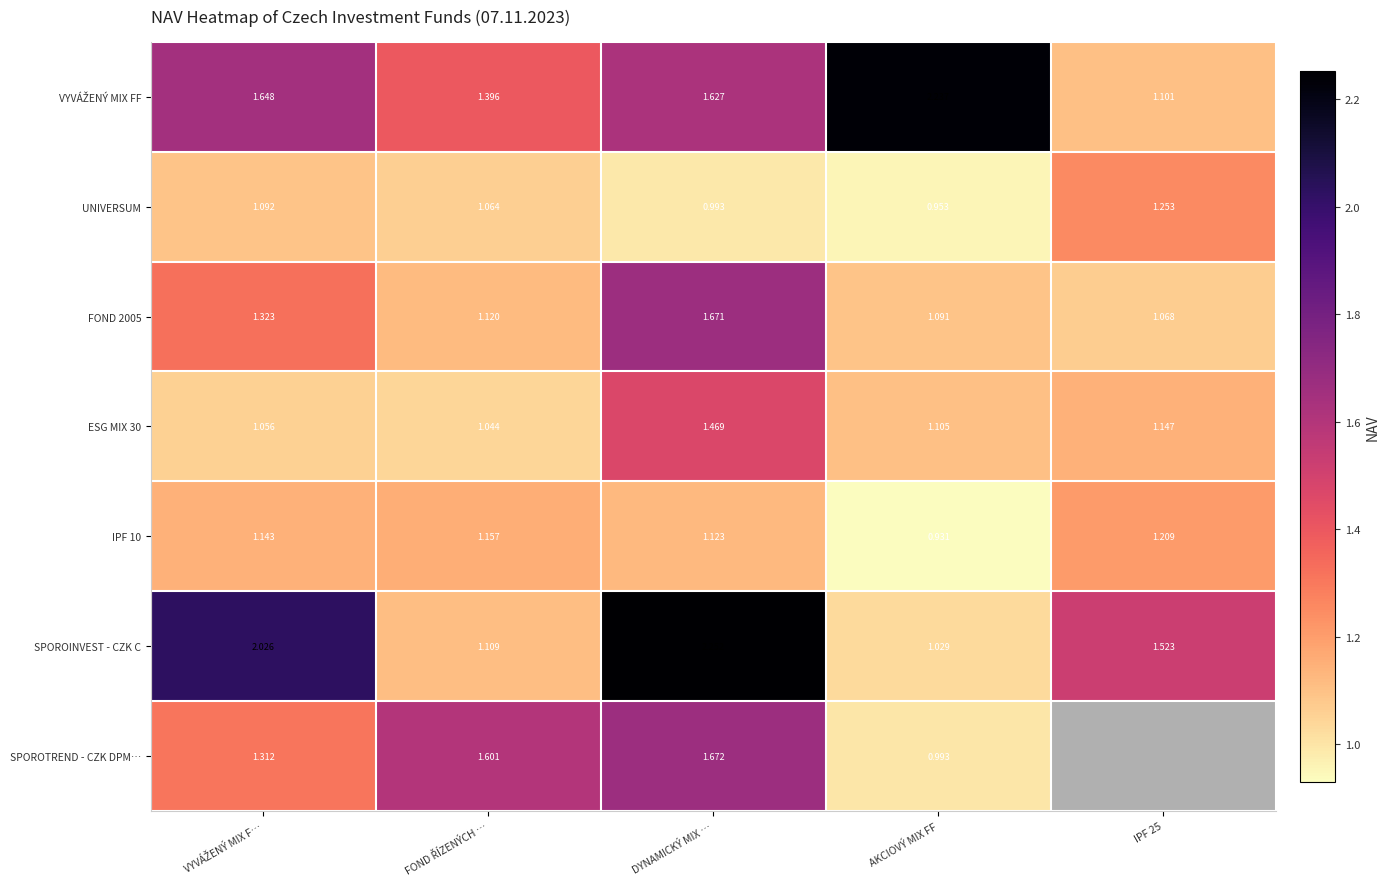

Which has a higher value, DYNAMICKÝ MIX … or FOND ŘÍZENÝCH …?

DYNAMICKÝ MIX …